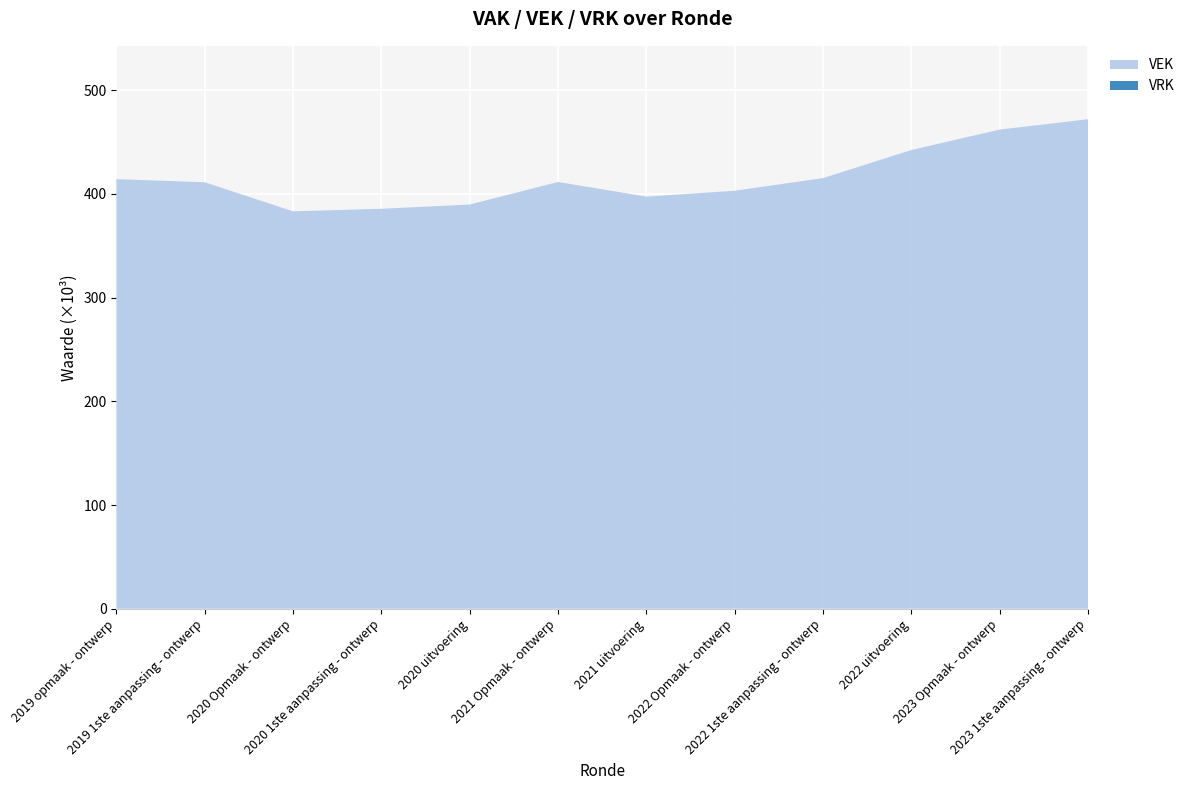

Reading left to right, transcribe all the data shown in this chart.

VEK: 414210	411235	383191	385639	389752	411457	397382	403026	415219	442295	462000	471950
VRK: 0	0	0	0	0	0	0	0	0	0	0	0